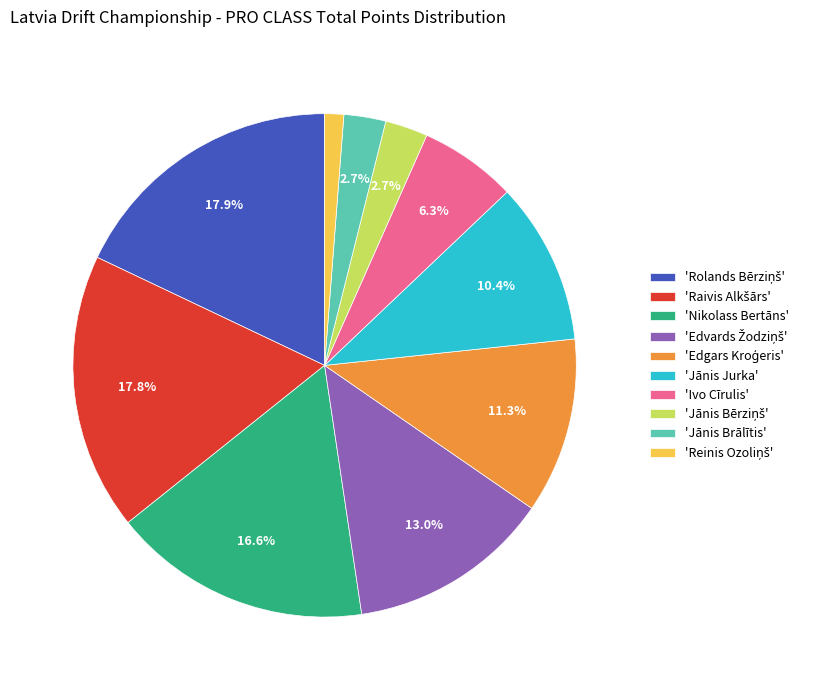

Approximately how many times larger is the value at 'Ivo Cīrulis' compared to 'Nikolass Bertāns'?

0.4